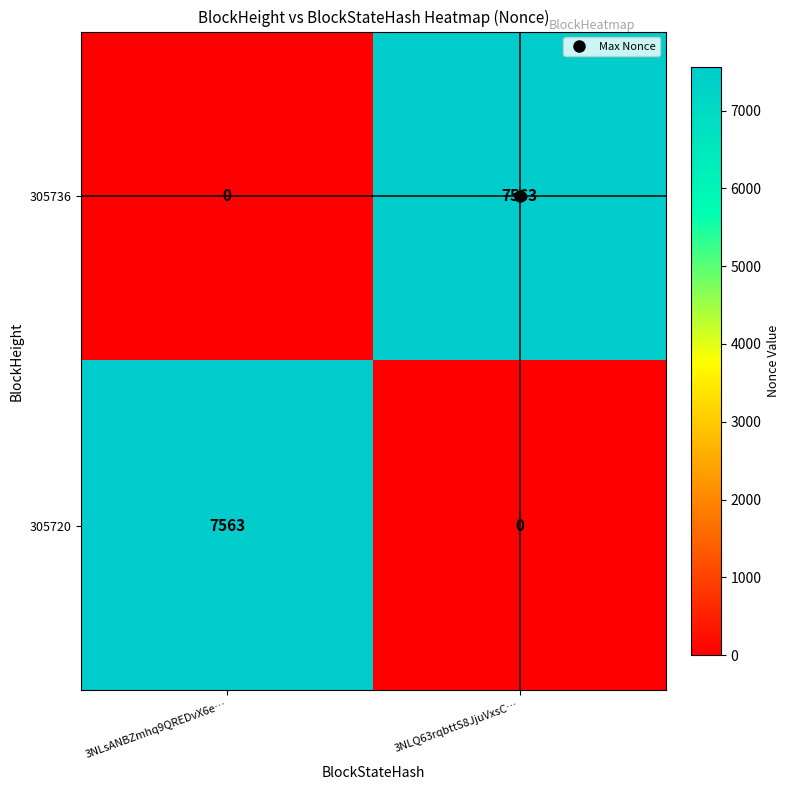

What is the difference between the maximum and minimum values in the 305720 series?

7563